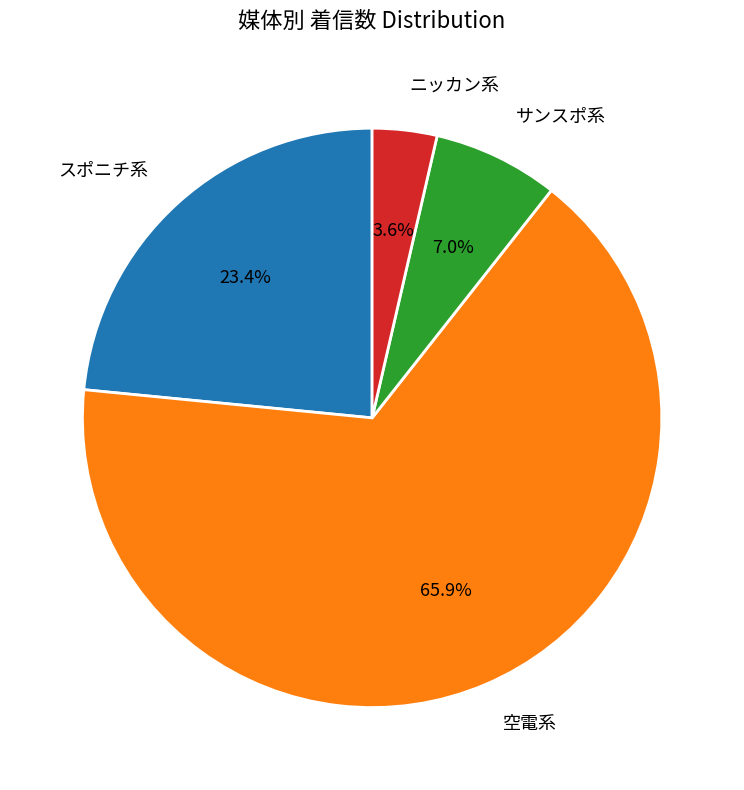

Rank the categories by value from lowest to highest.

ニッカン系, サンスポ系, スポニチ系, 空電系